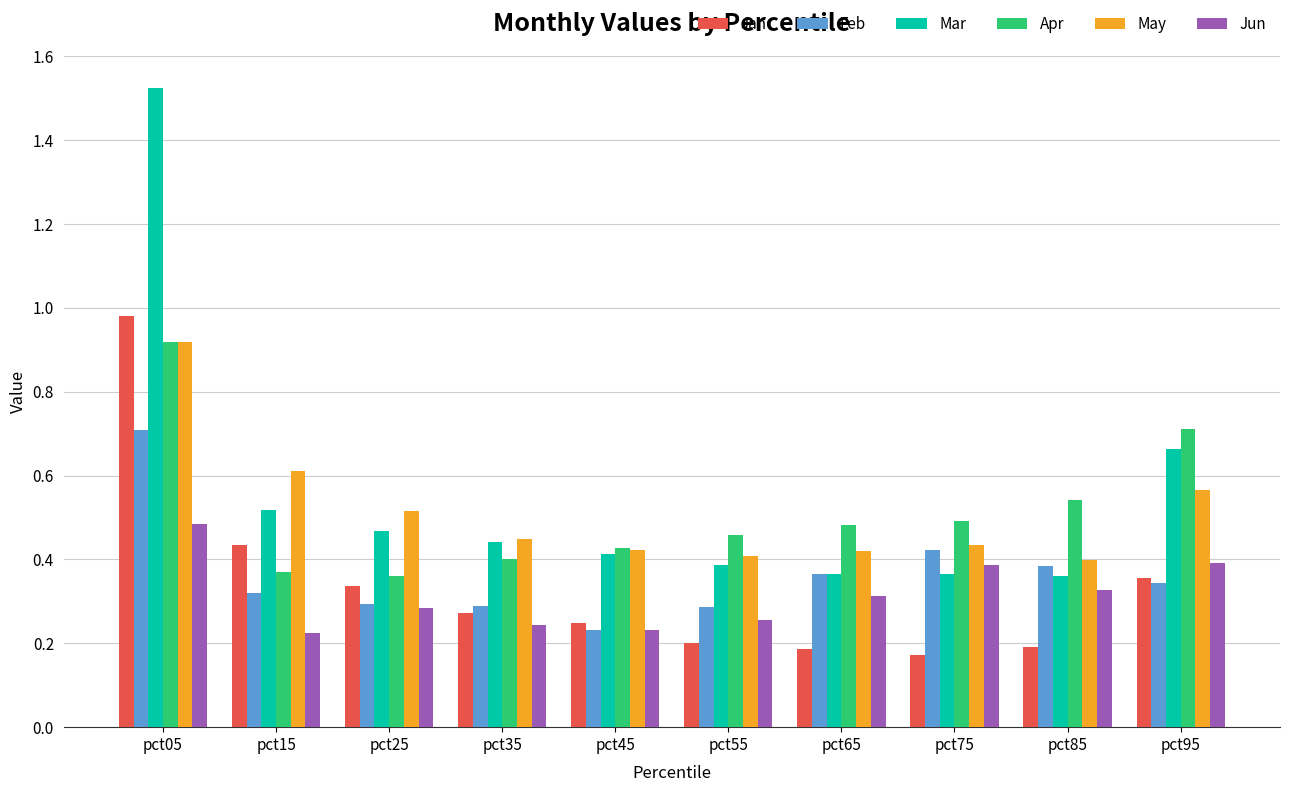

Which category has the highest value in the Feb series?

pct05